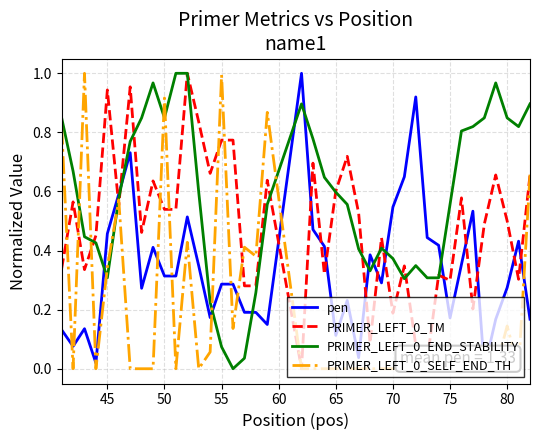

True or false: pen and PRIMER_LEFT_0_END_STABILITY intersect in this chart.

True